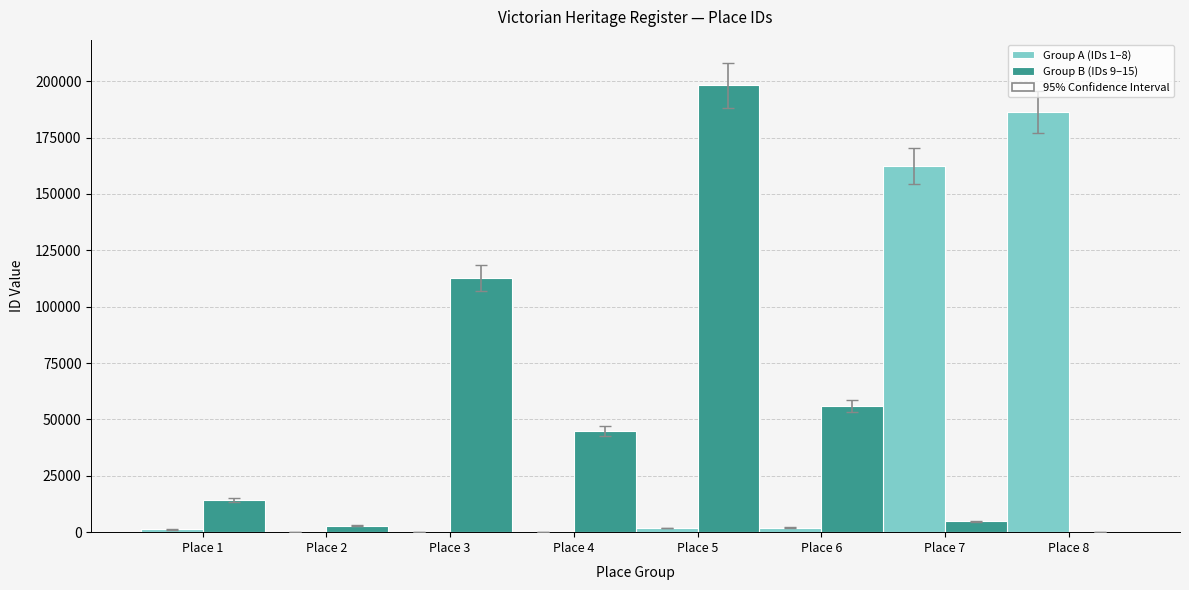

How many series are shown in this chart?

2